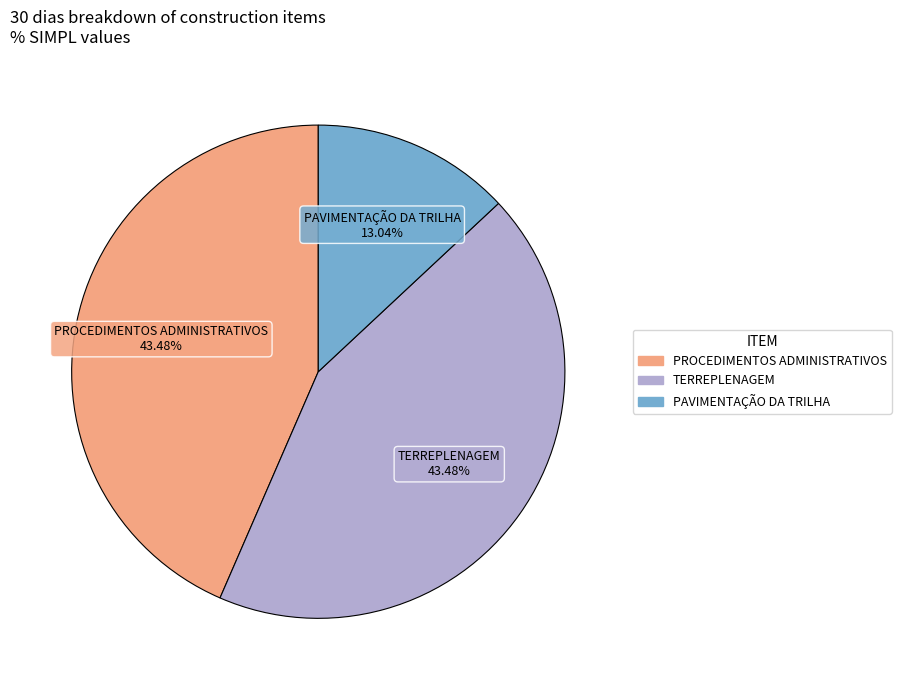

Does any single category account for the majority?

No